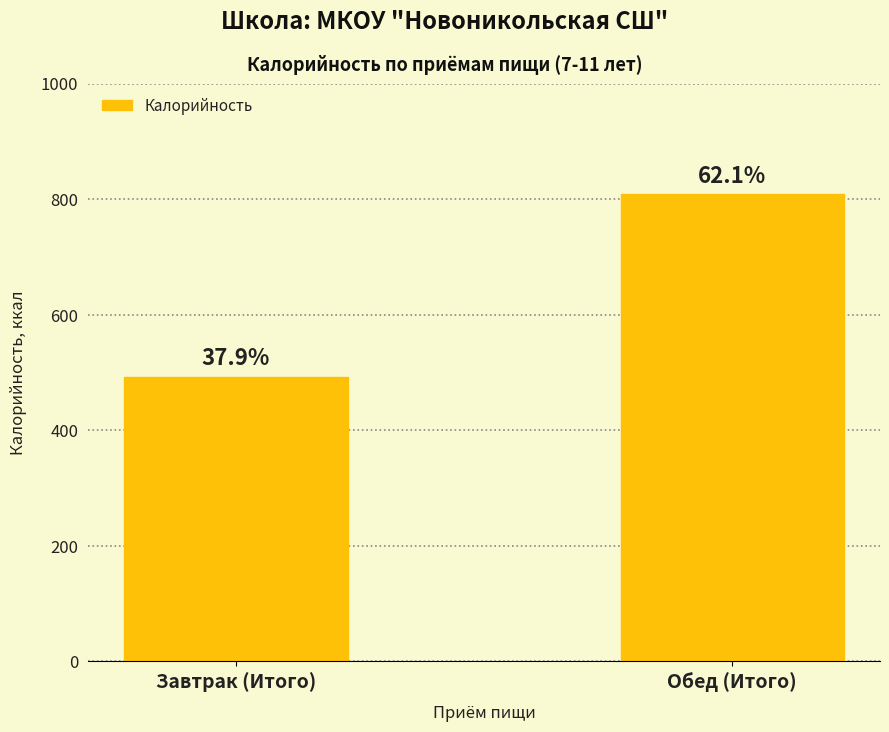

Are the bars horizontal?

No